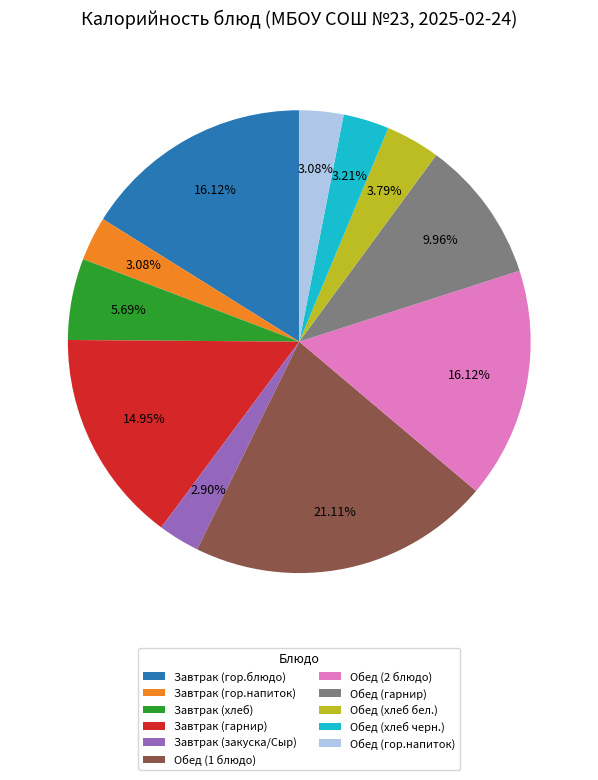

The Обед (1 блюдо) slice represents 10% of the pie. True or false?

False